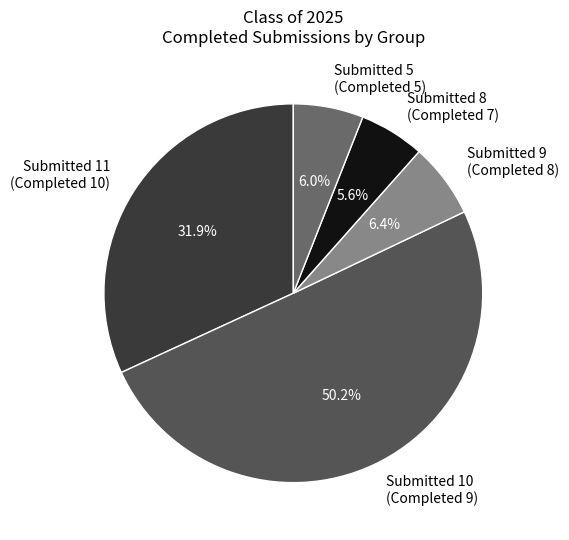

What is the largest slice in the pie chart?

Submitted 10 (Completed 9)